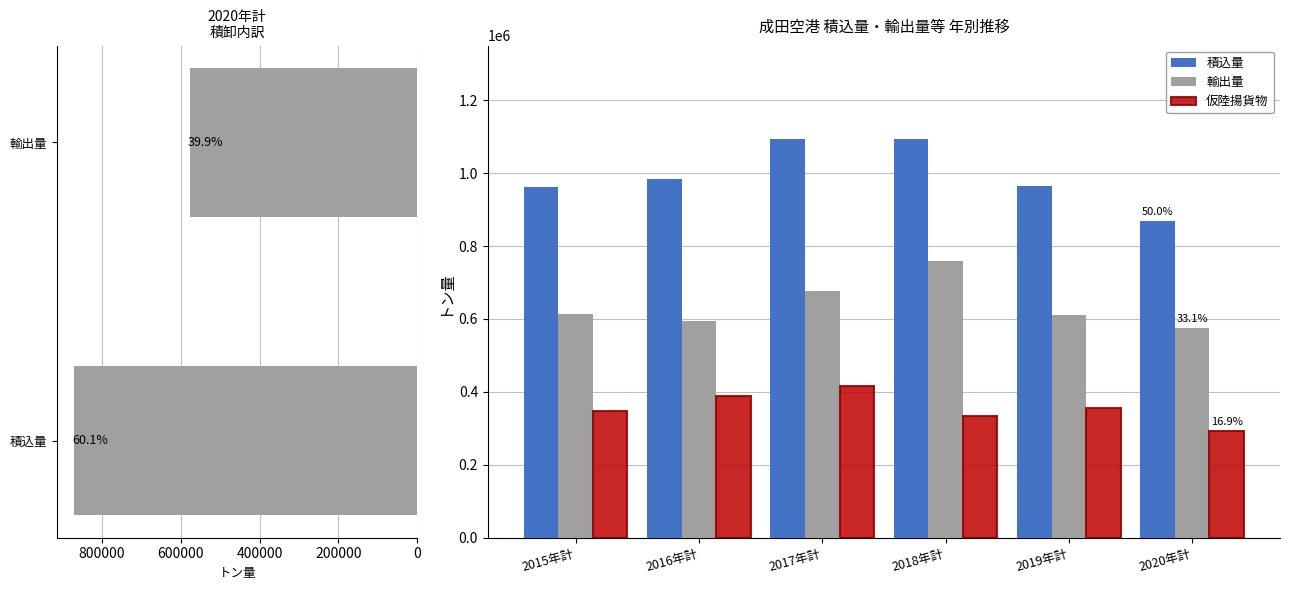

The 仮陸揚貨物 series shows 96822 at 2018年計. True or false?

False